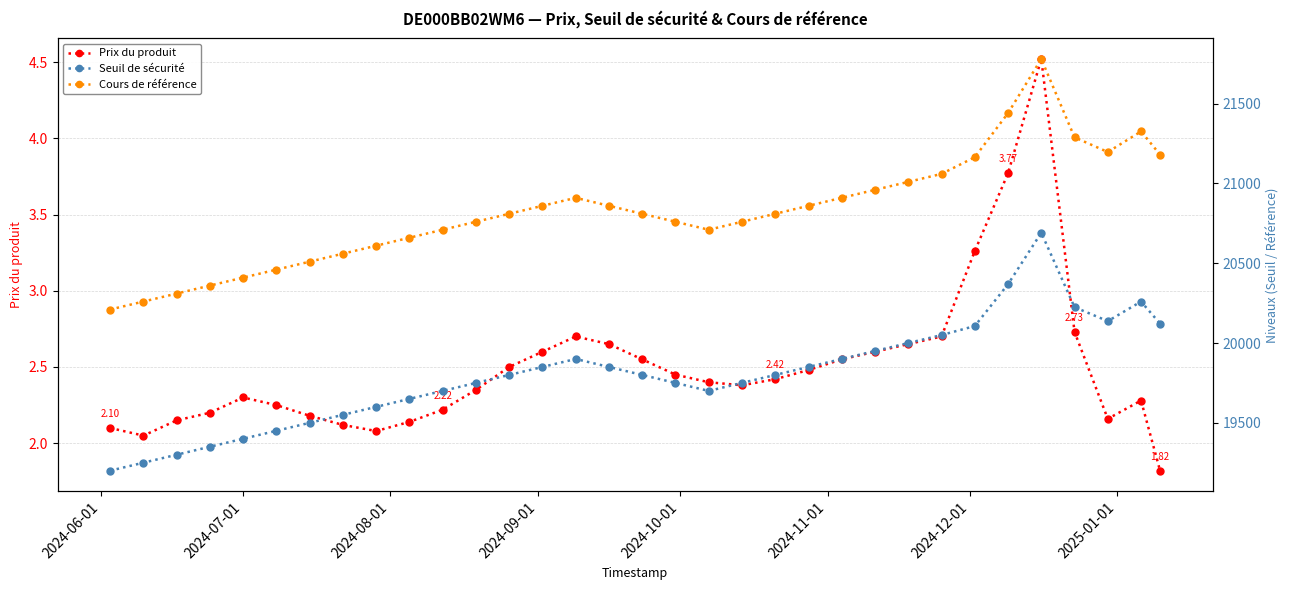

How many interior local peaks does the Cours de référence series have?

3